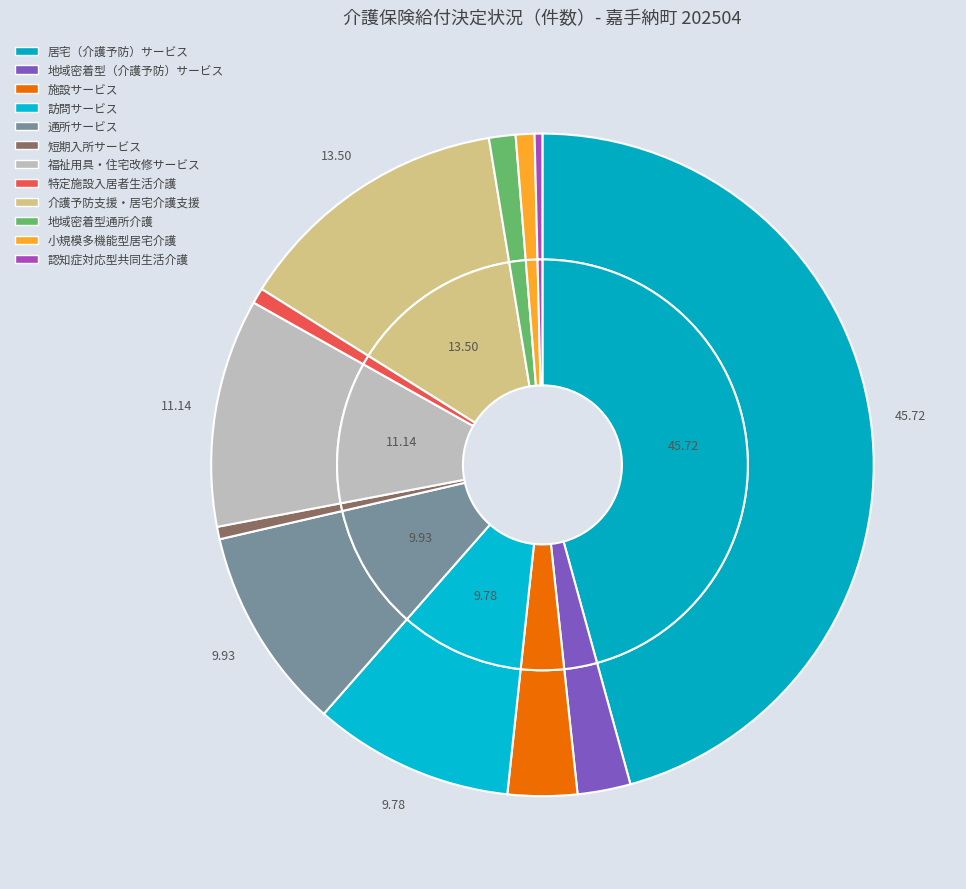

Rank the categories by value from highest to lowest.

居宅（介護予防）サービス, 介護予防支援・居宅介護支援, 福祉用具・住宅改修サービス, 通所サービス, 訪問サービス, 施設サービス, 地域密着型（介護予防）サービス, 地域密着型通所介護, 小規模多機能型居宅介護, 特定施設入居者生活介護, 短期入所サービス, 認知症対応型共同生活介護